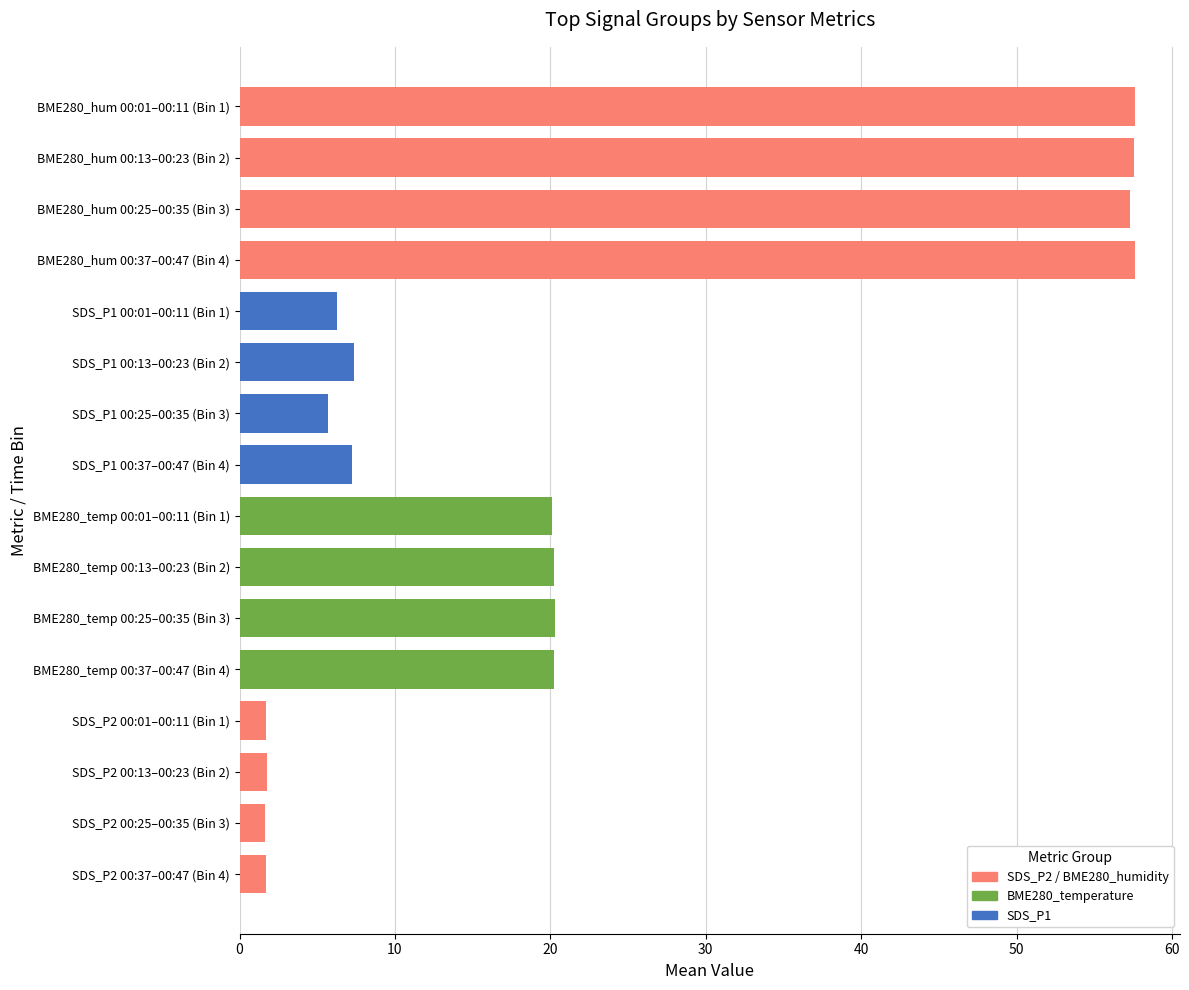

Are the bars horizontal?

Yes